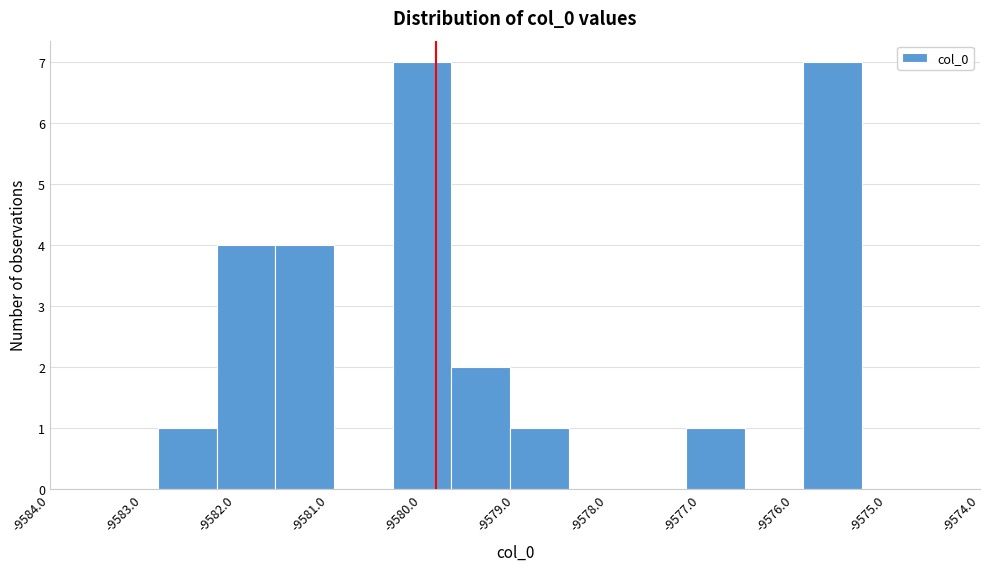

What is the height of the bar covering -9581.6 to -9580.9 on the x-axis? Neither the bar edges nor the heights are printed on the chart, so give them approximately, as read against the axes.

4